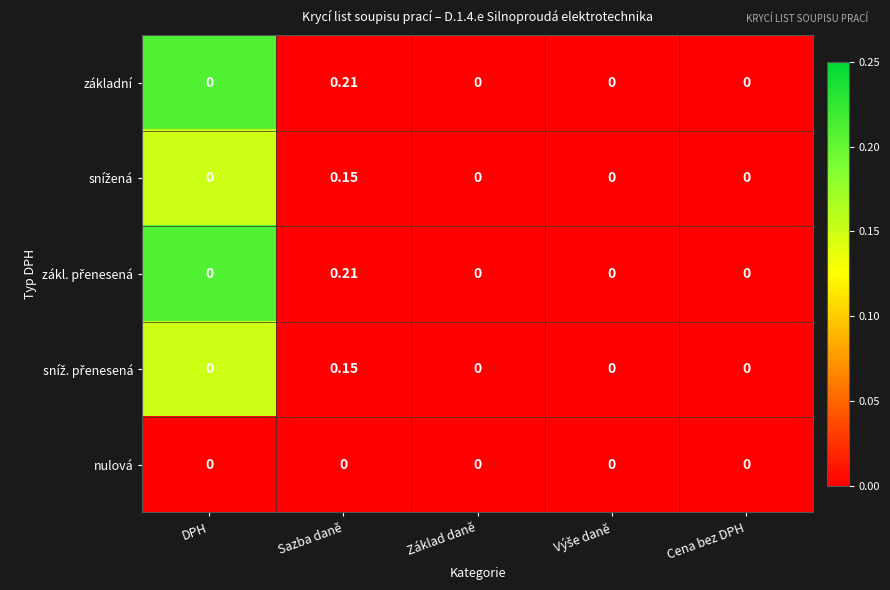

At which category is the sum across all series the highest?

Sazba daně